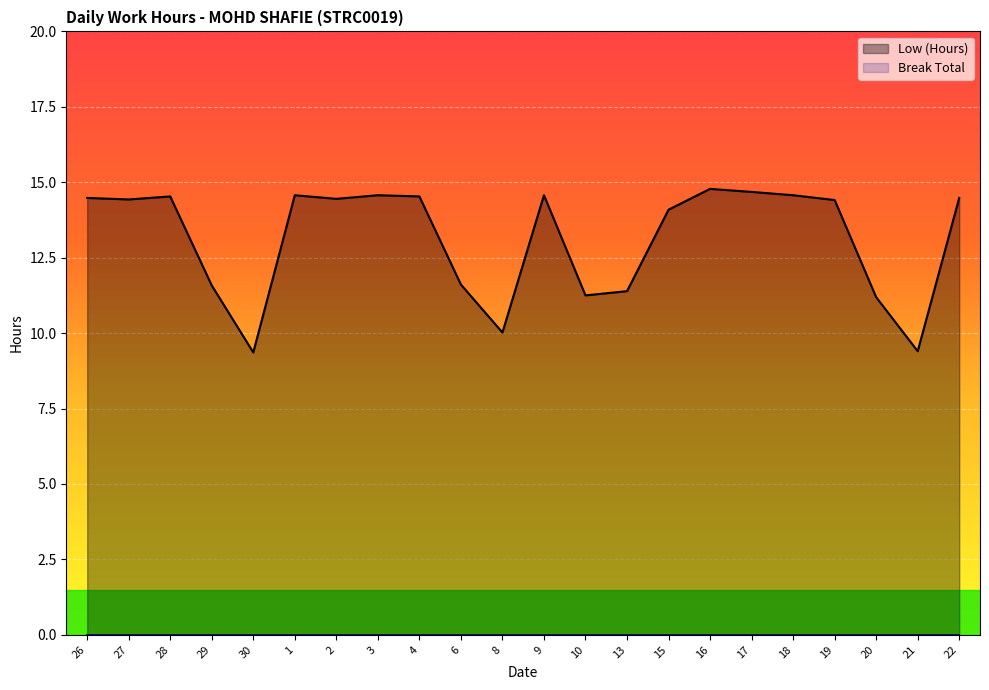

How many data points does each series have?

22